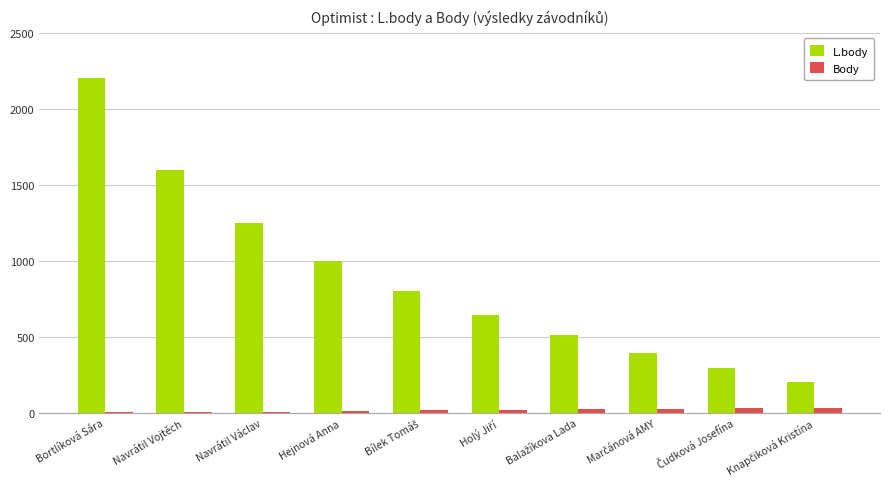

Where is L.body nearest to the value 1202?

Navrátil Václav